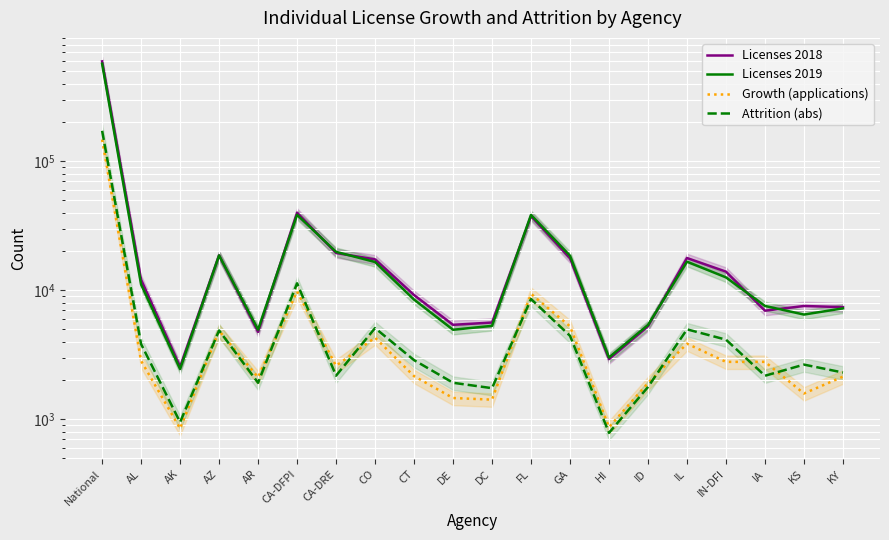

Which category has the highest value in the Licenses 2018 series?

National